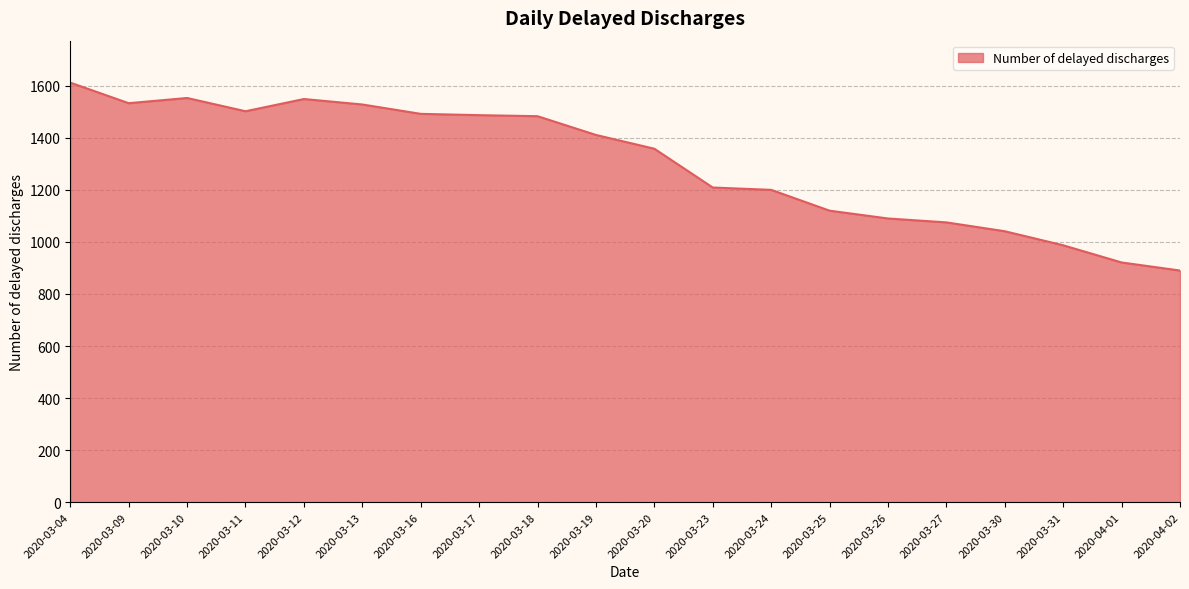

What is the approximate value at 2020-03-11, to the nearest 50?

1500